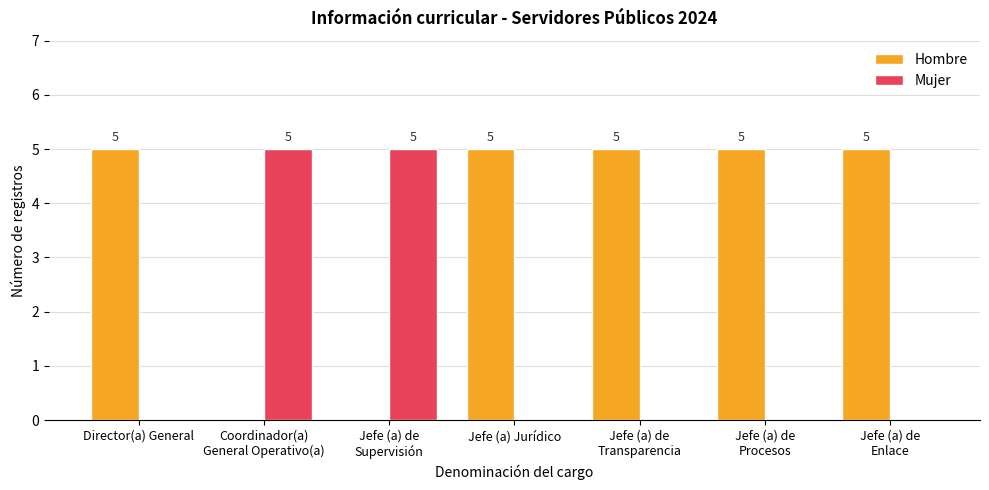

The value of Mujer at Jefe (a) Jurídico is 2. True or false?

False